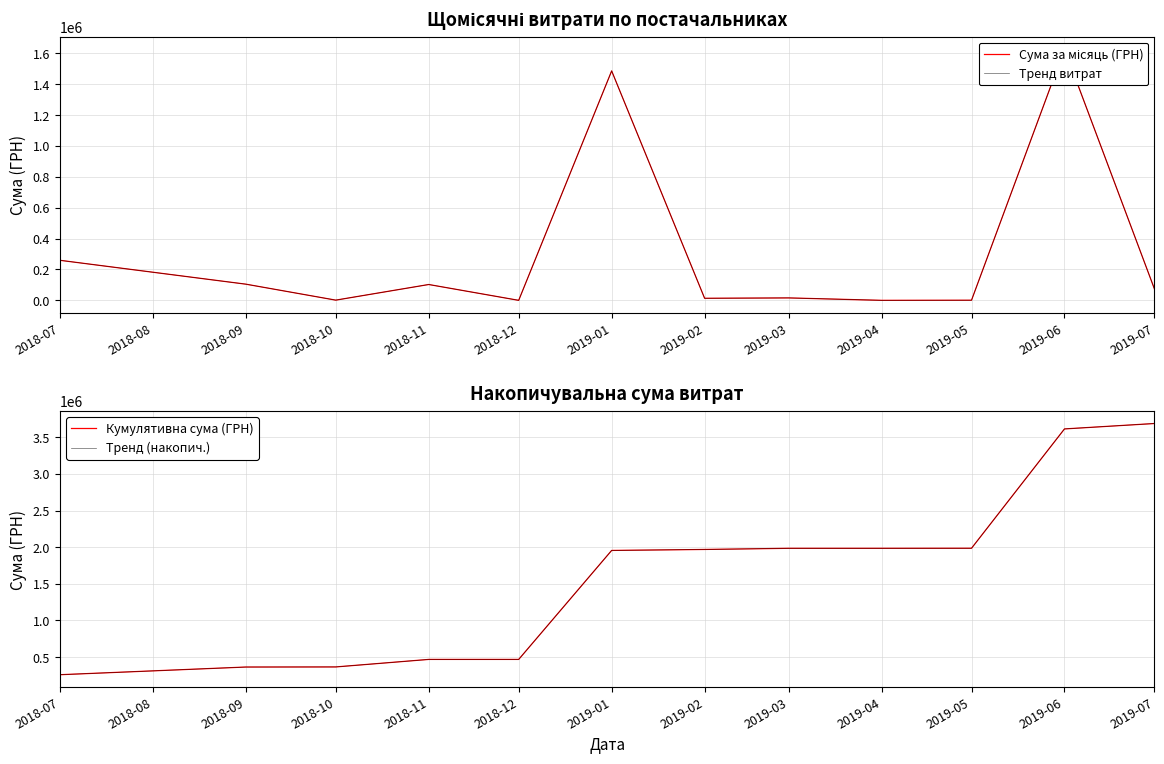

Which has a higher value, 2018-12 or 2018-07?

2018-12